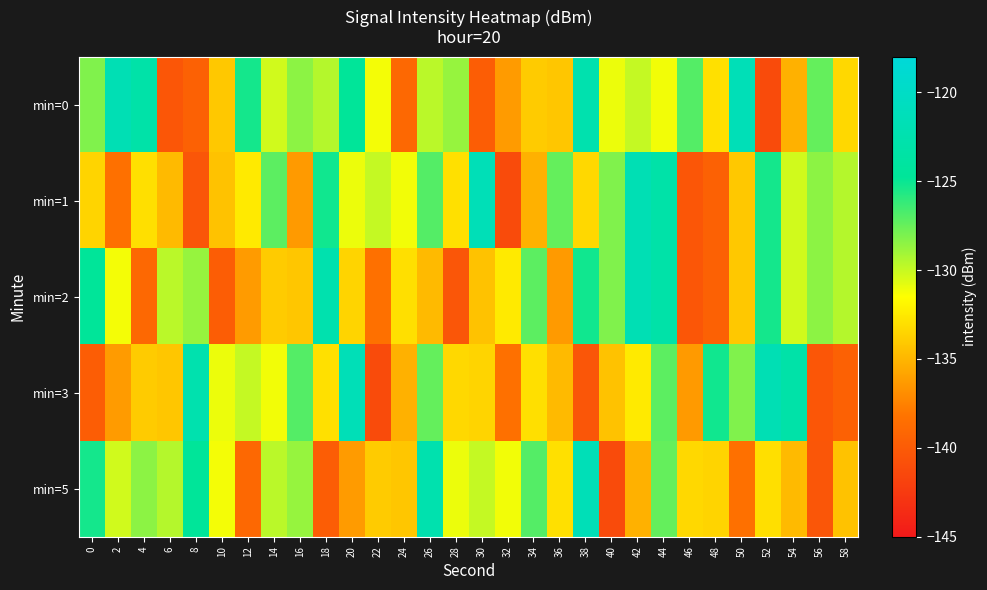

How many series are shown in this chart?

5